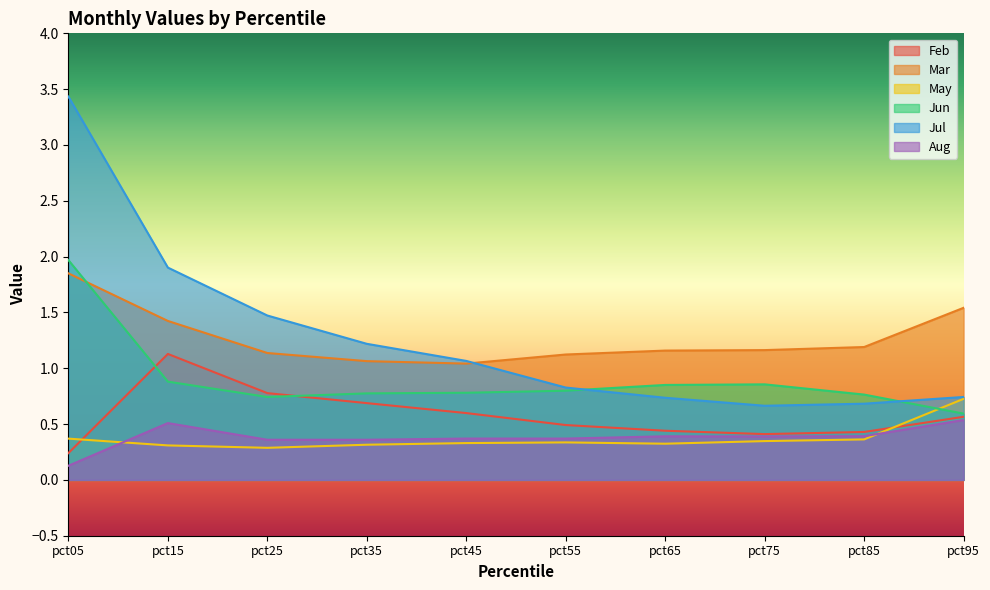

Reading left to right, transcribe all the data shown in this chart.

Feb: 0.2	1.1	0.8	0.7	0.6	0.5	0.4	0.4	0.4	0.6
Mar: 1.9	1.4	1.1	1.1	1.0	1.1	1.2	1.2	1.2	1.5
May: 0.4	0.3	0.3	0.3	0.3	0.3	0.3	0.3	0.4	0.7
Jun: 2.0	0.9	0.7	0.8	0.8	0.8	0.9	0.9	0.8	0.6
Jul: 3.4	1.9	1.5	1.2	1.1	0.8	0.7	0.7	0.7	0.7
Aug: 0.1	0.5	0.4	0.4	0.4	0.4	0.4	0.4	0.4	0.5